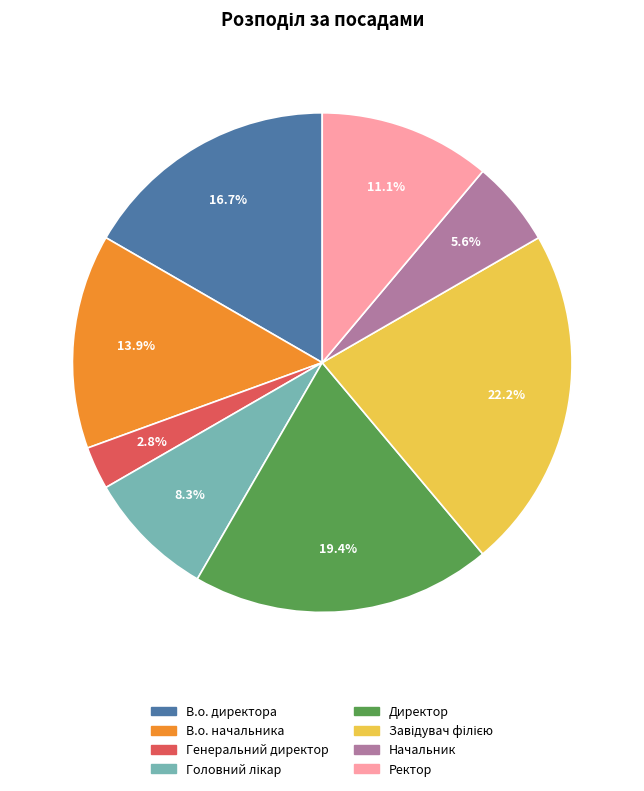

Is it true that Генеральний директор is 9% of the pie?

False